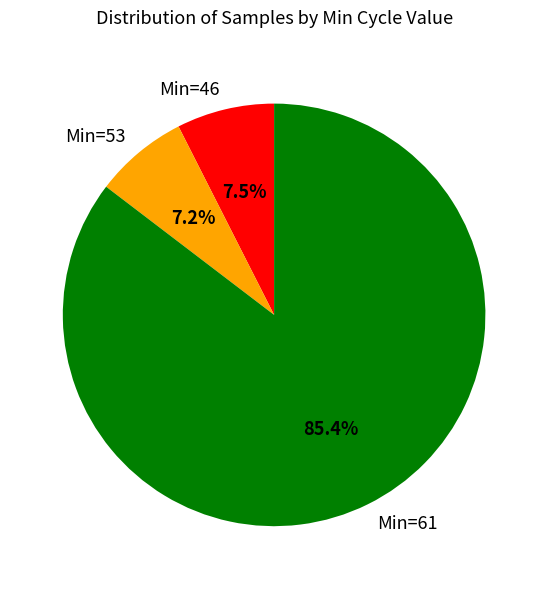

Is there a majority slice in this chart?

Yes